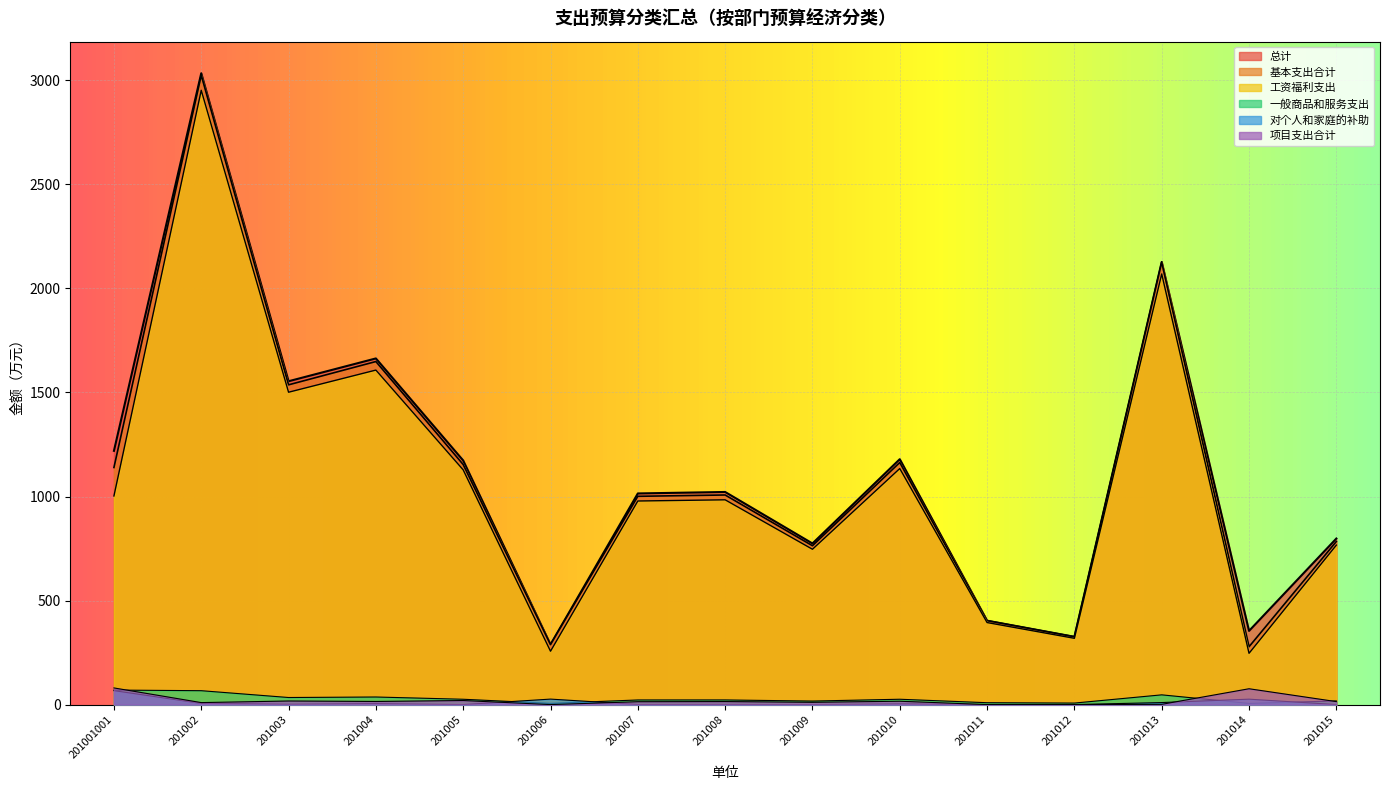

What position from the left is 201008?

8